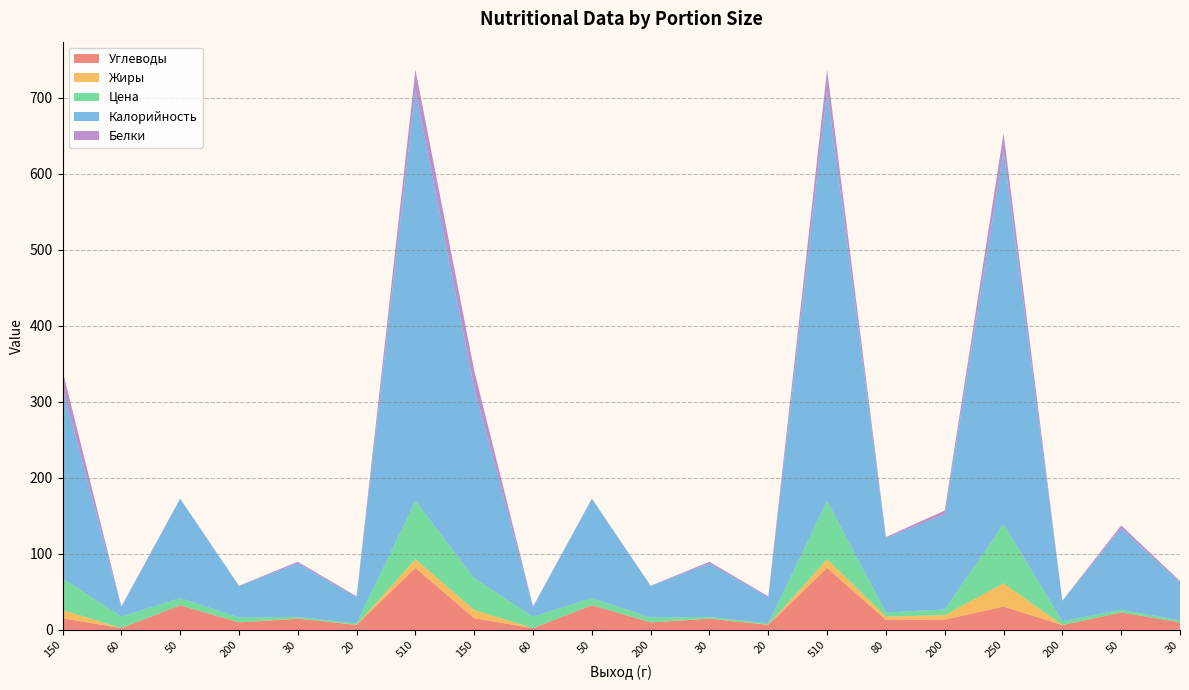

Reading left to right, list all the values displayed in this chart.

Углеводы: 150=15.4	60=2.3	50=32.5	200=9.9	30=14.8	20=6.7	510=81.6	150=15.4	60=2.3	50=32.5	200=9.9	30=14.8	20=6.7	510=81.6	80=13.3	200=13.6	250=30.7	200=6.4	50=23.0	30=10.0
Жиры: 150=10.8	60=0.1	50=0.0	200=0.1	30=0.2	20=0.2	510=11.4	150=10.8	60=0.1	50=0.0	200=0.1	30=0.2	20=0.2	510=11.4	80=4.3	200=5.8	250=30.6	200=0.0	50=0.0	30=0.0
Цена: 150=42.0	60=15.0	50=9.3	200=6.3	30=2.1	20=1.8	510=76.5	150=42.0	60=15.0	50=9.3	200=6.3	30=2.1	20=1.8	510=76.5	80=5.4	200=7.5	250=78.0	200=5.0	50=3.5	30=2.7
Калорийность: 150=250.4	60=12.8	50=130.8	200=41.6	30=70.3	20=34.2	510=540.1	150=250.4	60=12.8	50=130.8	200=41.6	30=70.3	20=34.2	510=540.1	80=97.8	200=125.5	250=491.1	200=26.8	50=107.0	30=49.6
Белки: 150=22.9	60=0.7	50=0.2	200=0.2	30=2.3	20=1.3	510=27.6	150=22.9	60=0.7	50=0.2	200=0.2	30=2.3	20=1.3	510=27.6	80=1.4	200=4.8	250=23.3	200=0.2	50=4.0	30=2.0